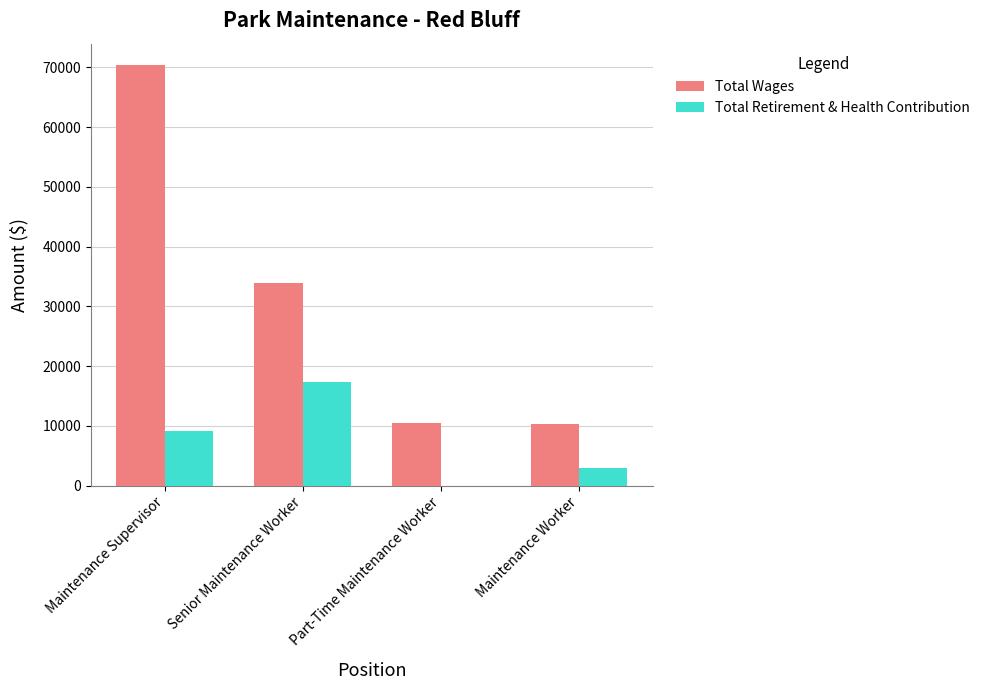

How many series are shown in this chart?

2